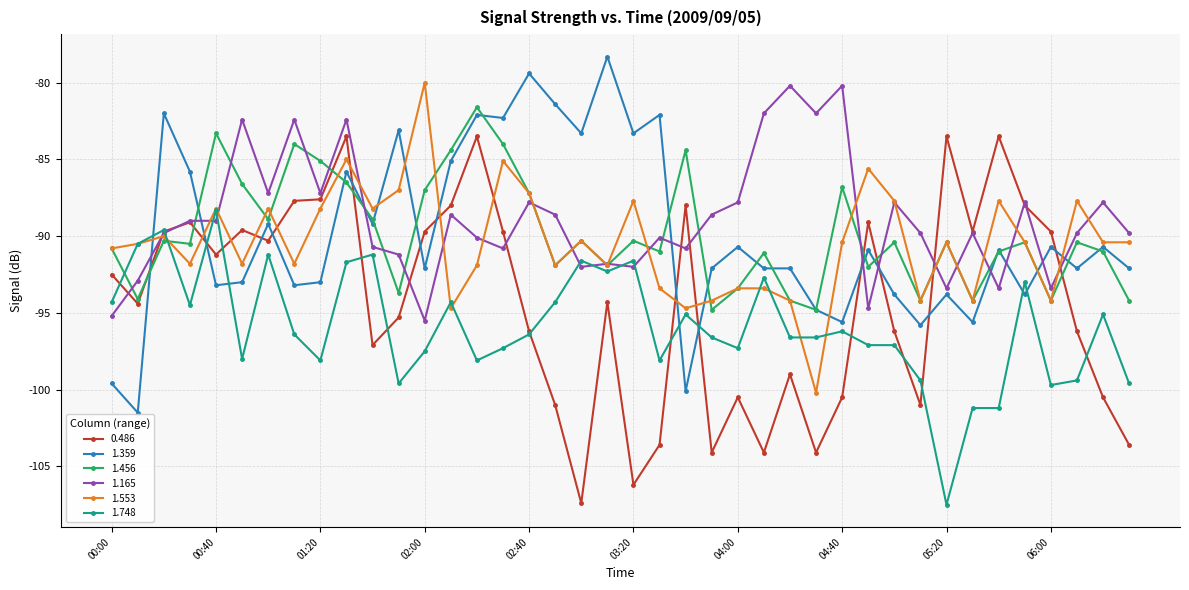

What is the value of the 1.553 point at the 17th from the left?

-87.2